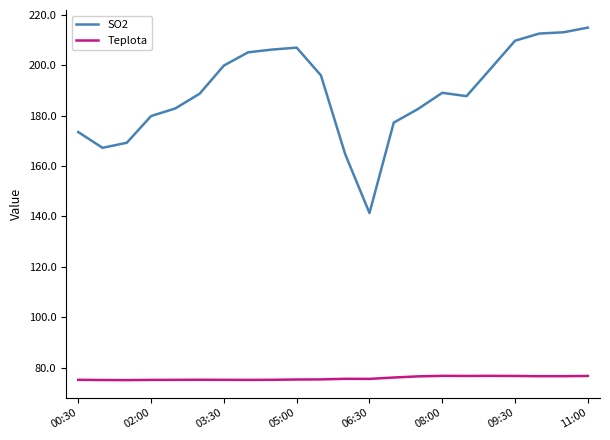

List the series in order of their overall mean, lowest first.

Teplota, SO2